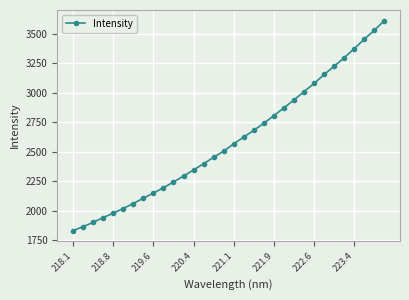

How many data points does each series have?

32